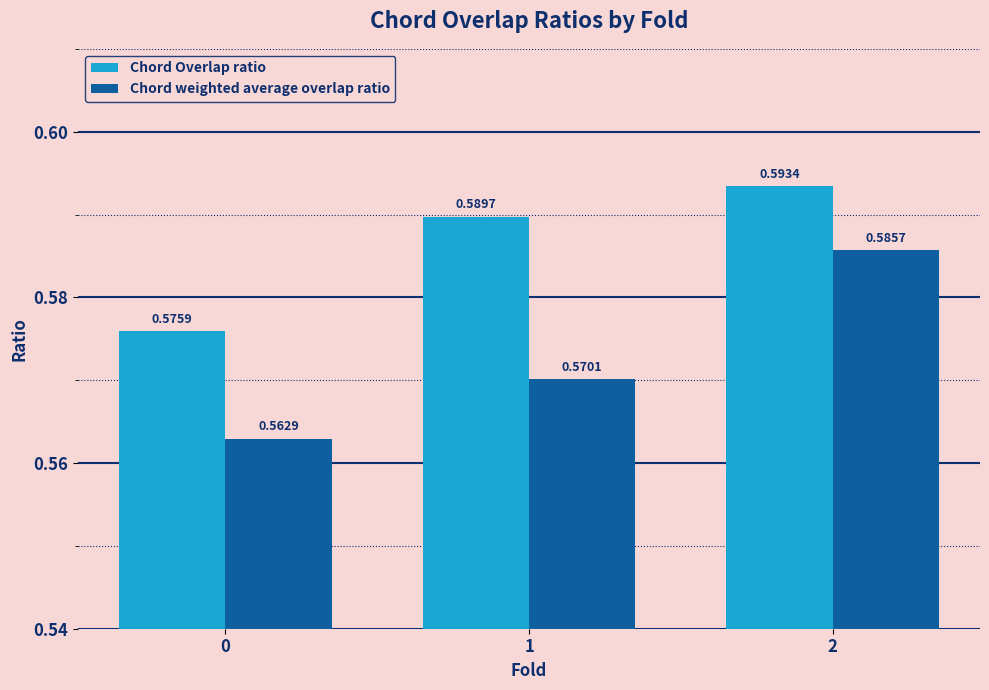

What are all the series names shown in the legend?

Chord Overlap ratio, Chord weighted average overlap ratio